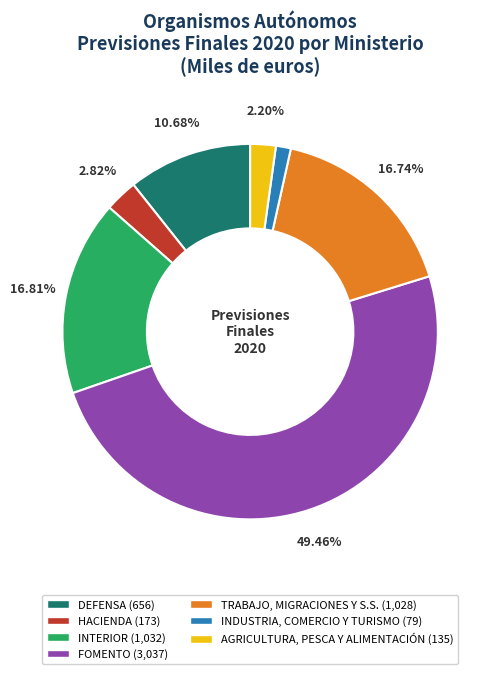

True or false: INDUSTRIA, COMERCIO Y TURISMO accounts for 9% of the total.

False